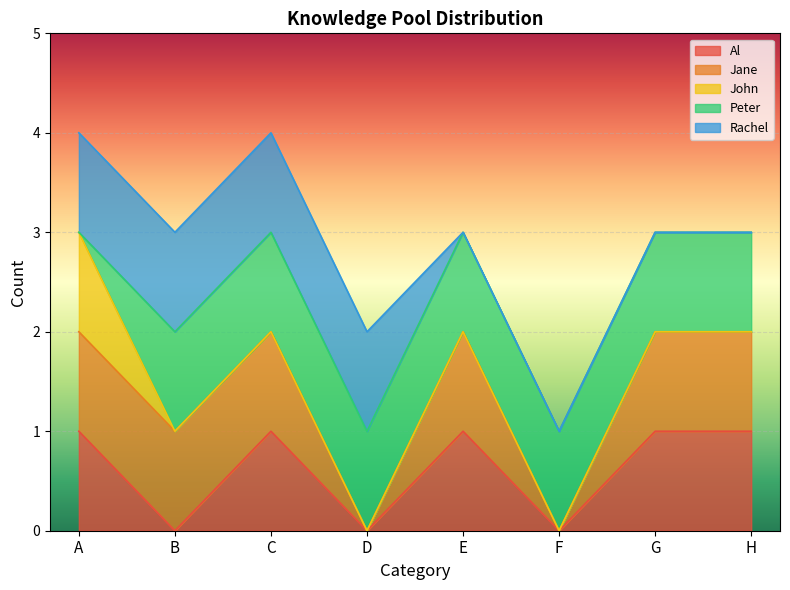

What are all the series names shown in the legend?

Al, Jane, John, Peter, Rachel